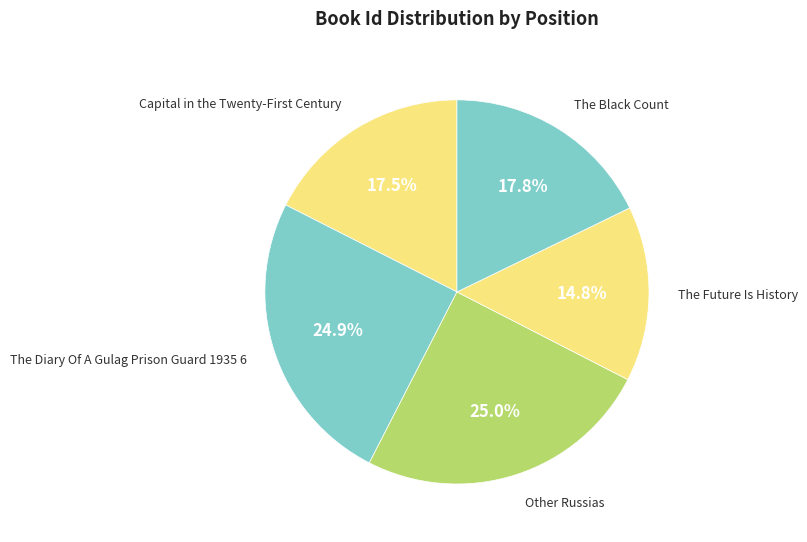

How many slices are in this pie chart?

5